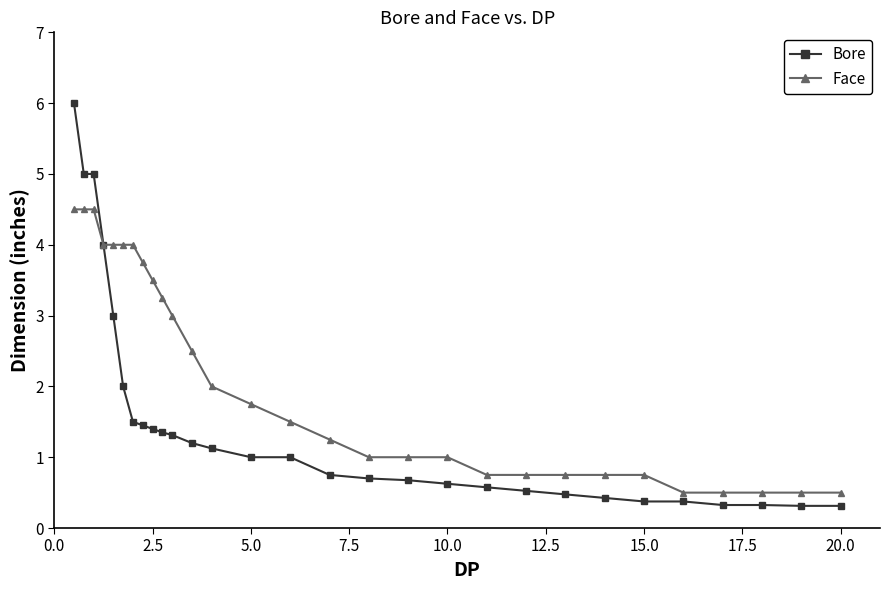

Which series has the widest spread of values?

Bore